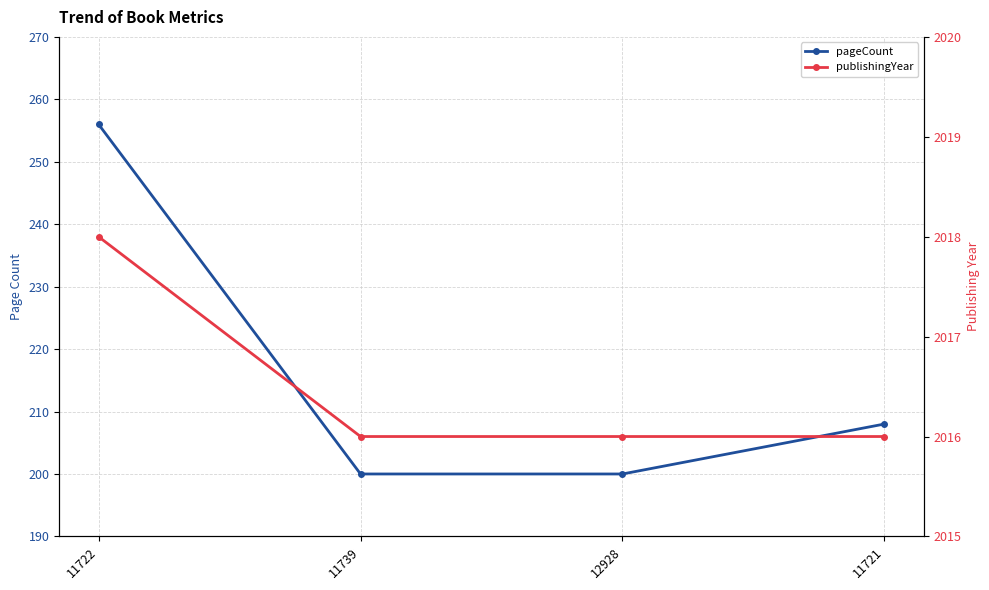

Reading left to right, list all the values displayed in this chart.

pageCount: 256	200	200	208
publishingYear: 2018	2016	2016	2016